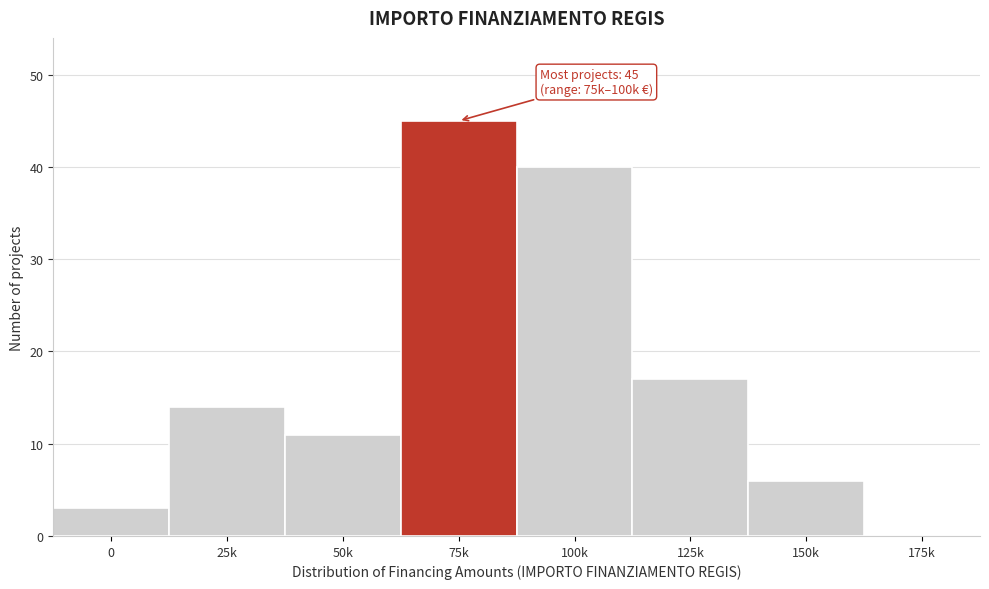

Reading left to right, list all the values displayed in this chart.

0=3	25k=14	50k=11	75k=45	100k=40	125k=17	150k=6	175k=0